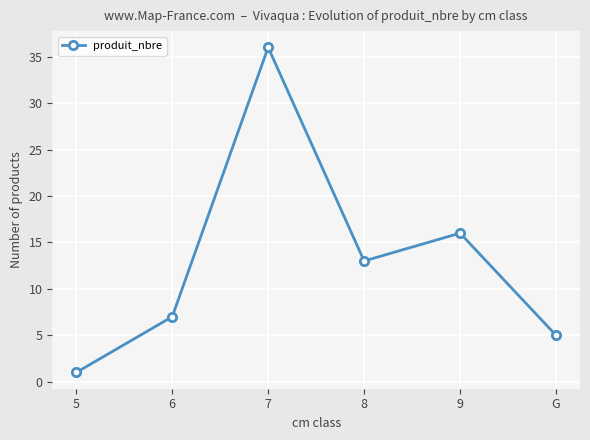

What is the greatest value displayed?

36